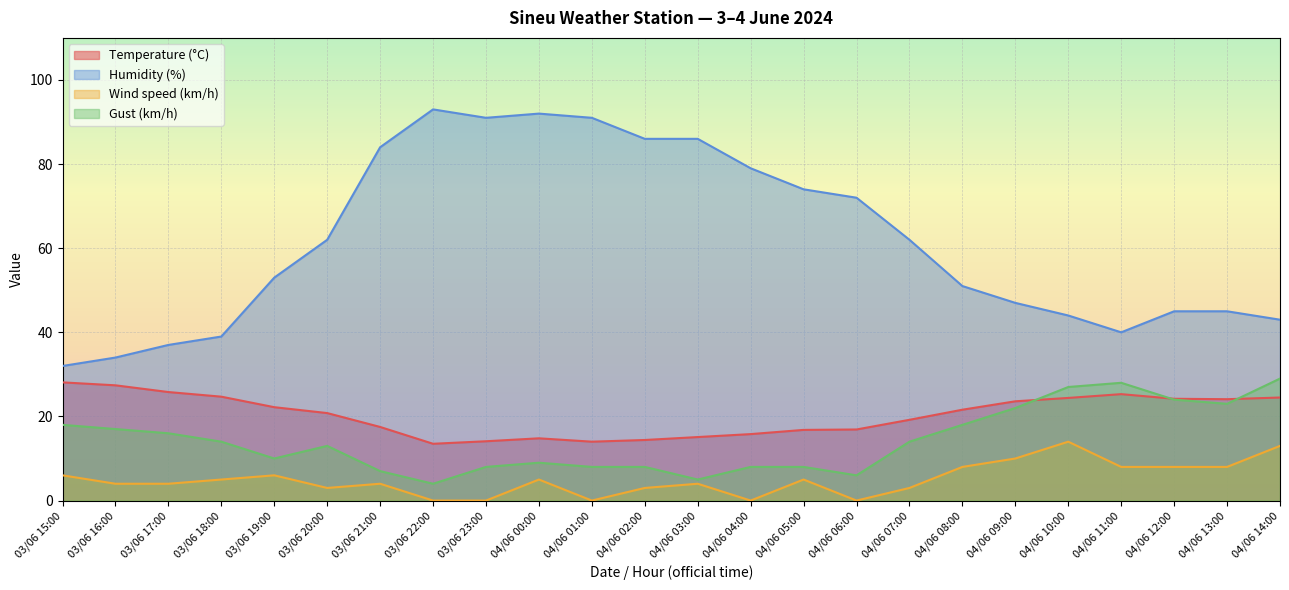

What is the sum of the Wind speed (km/h) values at 03/06 17:00 and 03/06 18:00?

9.0